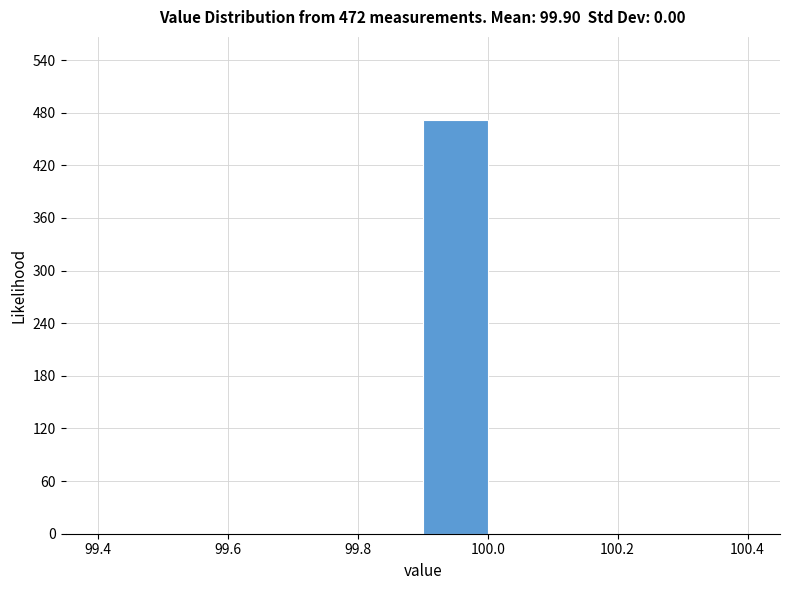

Over which range of the x-axis is the bar tallest?

99.9 to 100.0